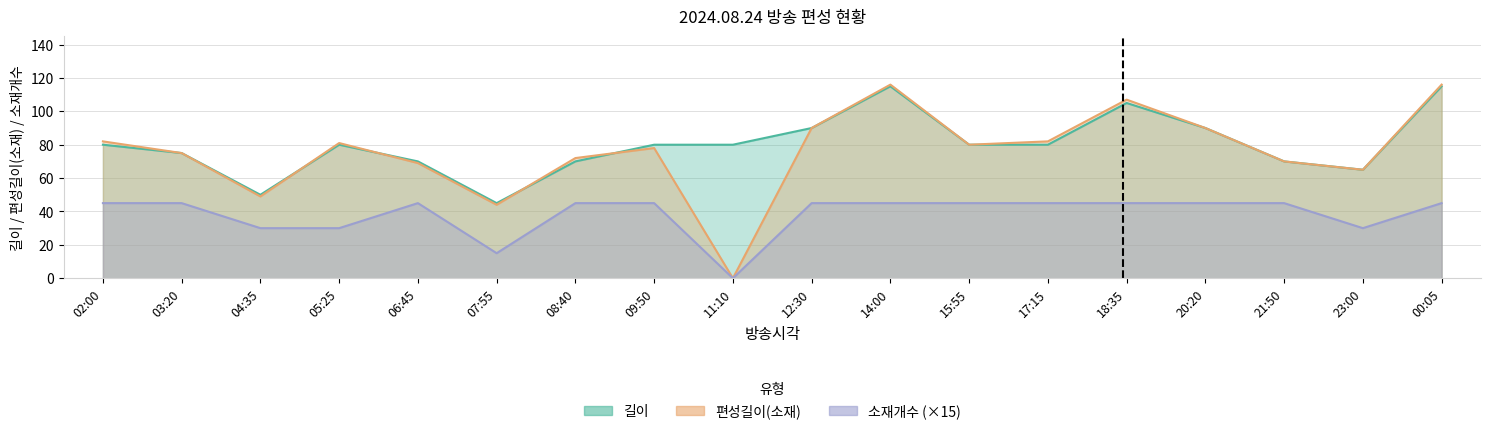

List the labels in order of 소재개수 value, smallest first.

11:10, 07:55, 04:35, 05:25, 23:00, 02:00, 03:20, 06:45, 08:40, 09:50, 12:30, 14:00, 15:55, 17:15, 18:35, 20:20, 21:50, 00:05